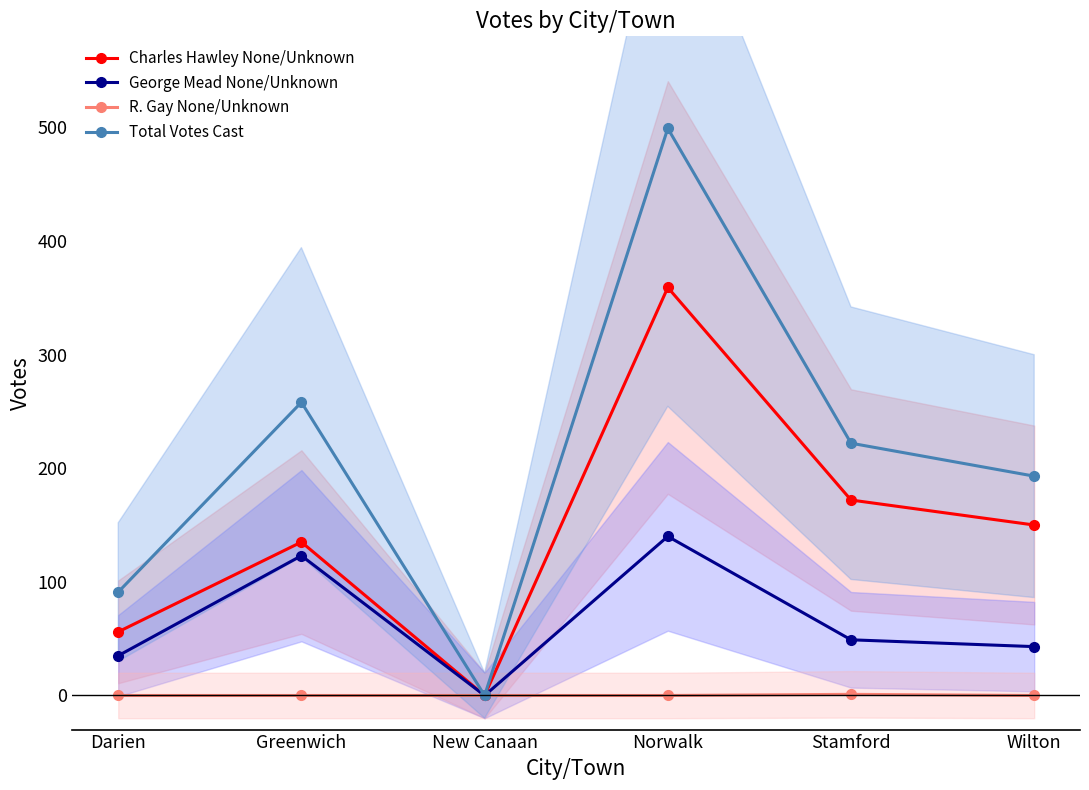

How many series are shown in this chart?

4